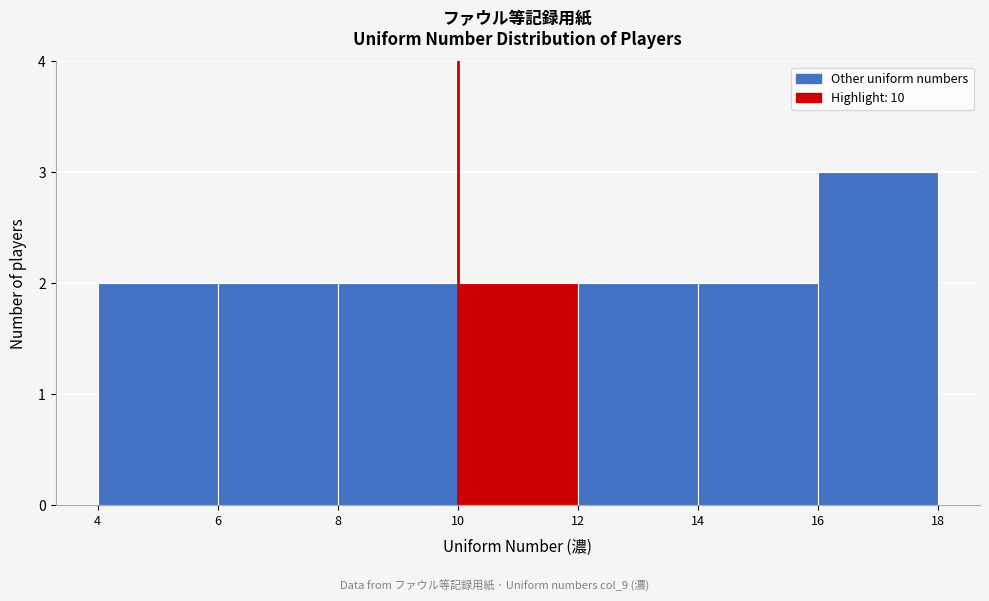

Which range on the x-axis has the tallest bar?

16 to 18